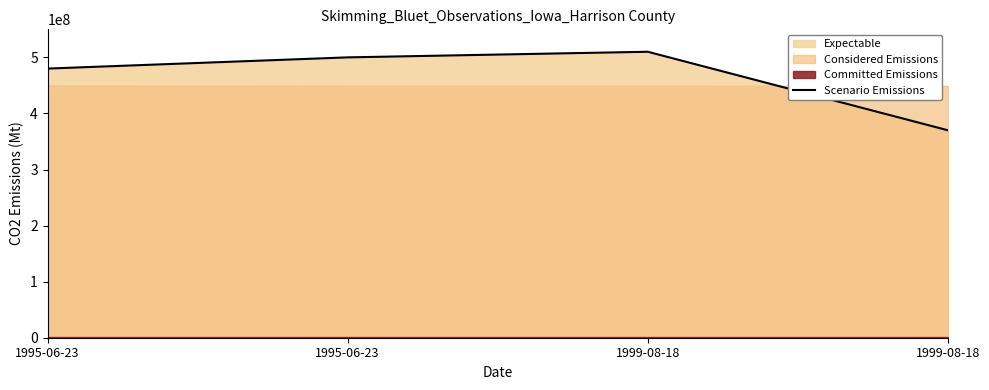

Reading right to left, extract all data points from this chart.

370000000	510000000	500000000	480000000